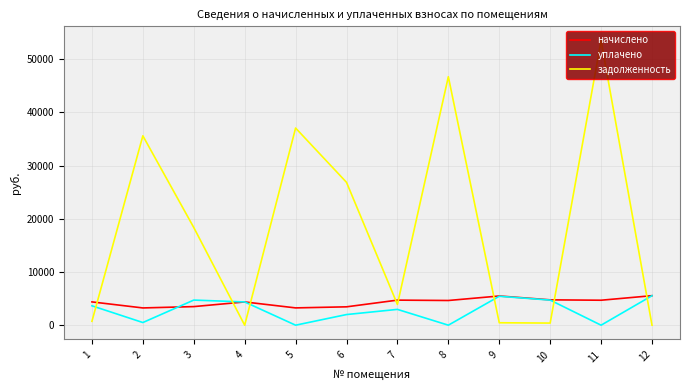

Where do уплачено and задолженность first cross each other?

1 and 2